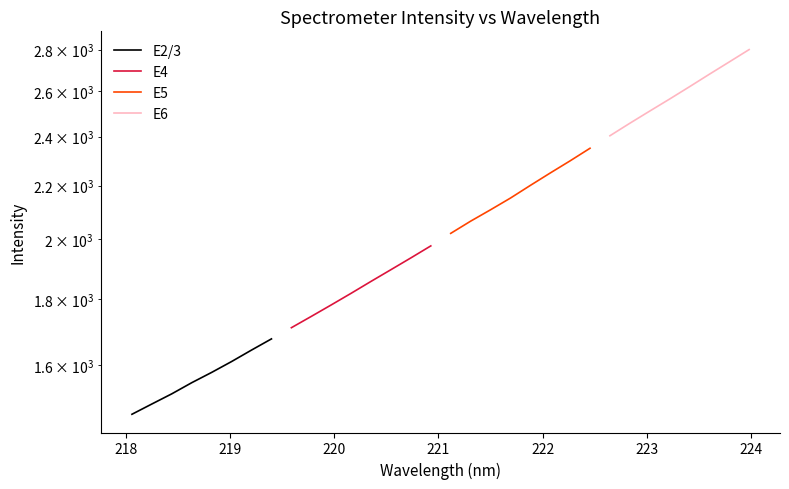

What are all the series names shown in the legend?

E2/3, E4, E5, E6